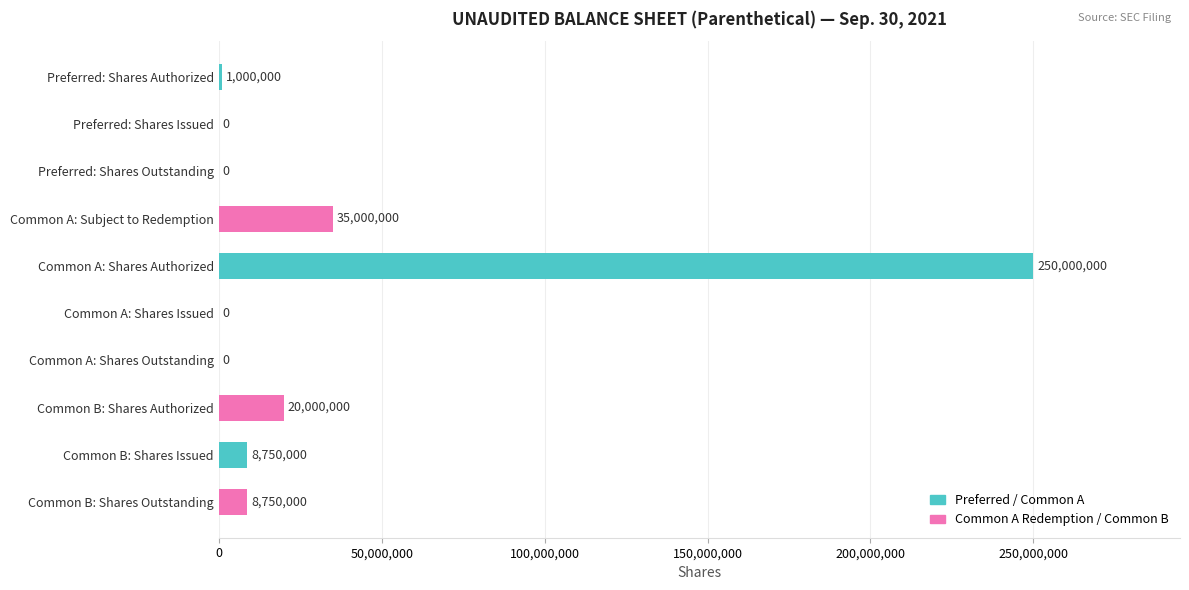

What is the maximum value shown in the chart?

250000000